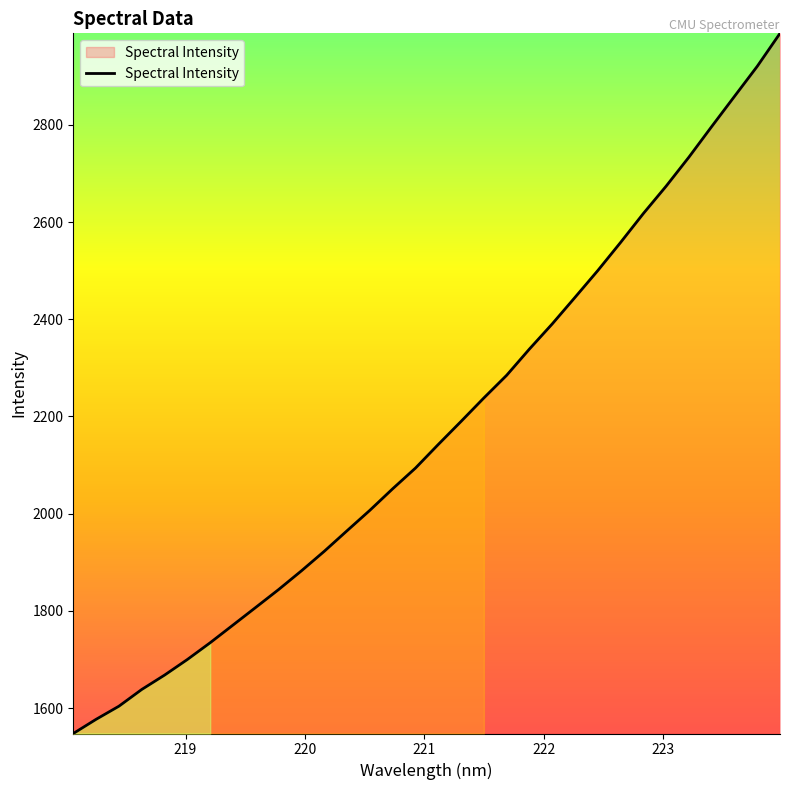

What is the difference between the maximum and minimum values?

1441.0